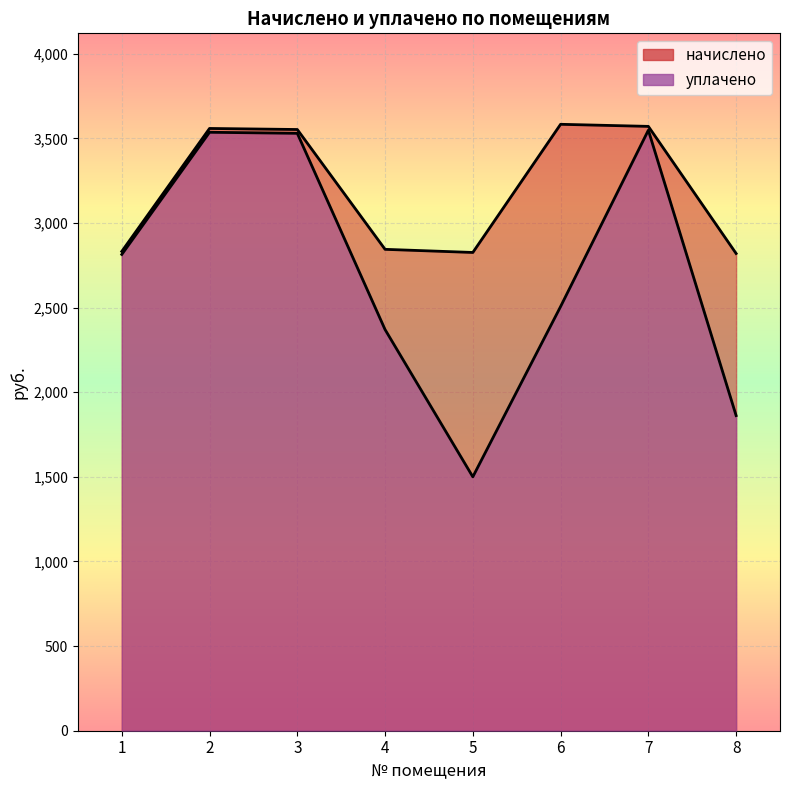

Reading right to left, what are all the values shown in this chart?

начислено: 8=2819.5	7=3570.5	6=3582.8	5=2825.6	4=2844.1	3=3552.0	2=3558.2	1=2831.8
уплачено: 8=1861.8	7=3547.9	6=2506.0	5=1500.0	4=2370.1	3=3529.5	2=3535.6	1=2813.8